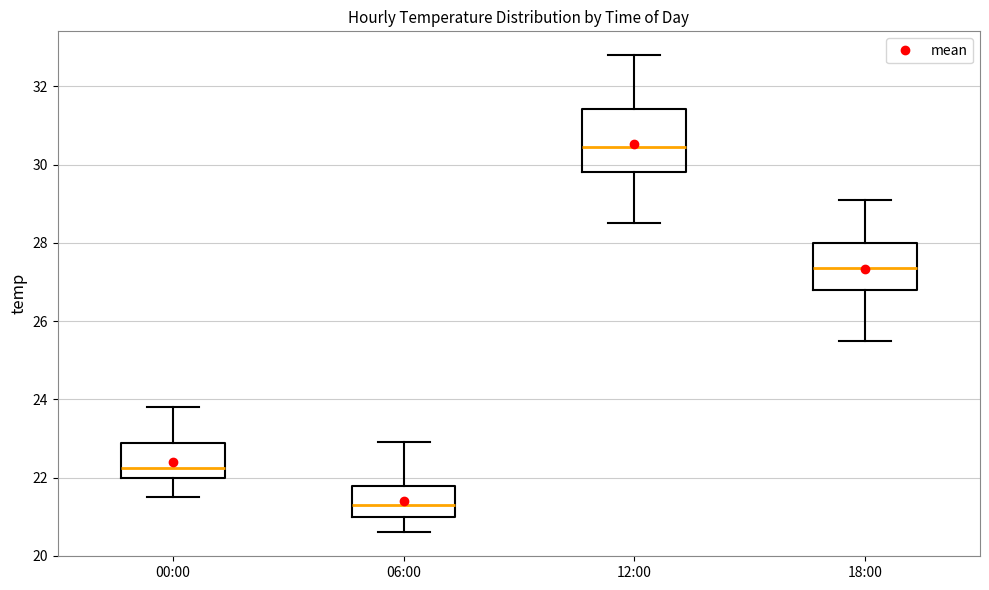

Which box is the tallest, from its lower edge to its upper edge?

12:00